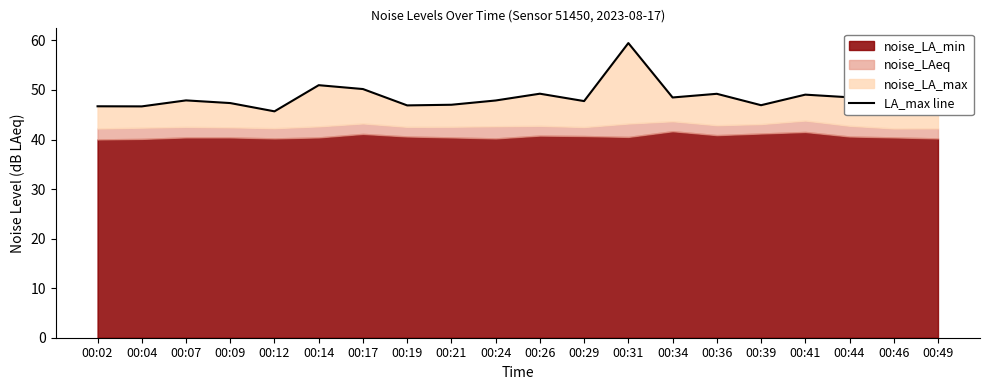

Where is the first local minimum?

00:04